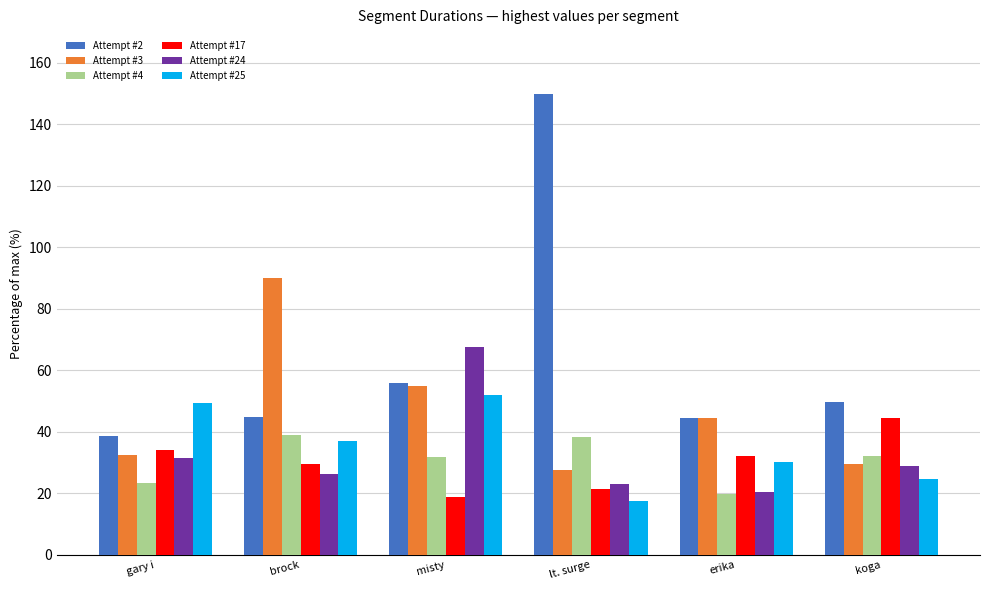

At which label does Attempt #24 reach its minimum?

erika